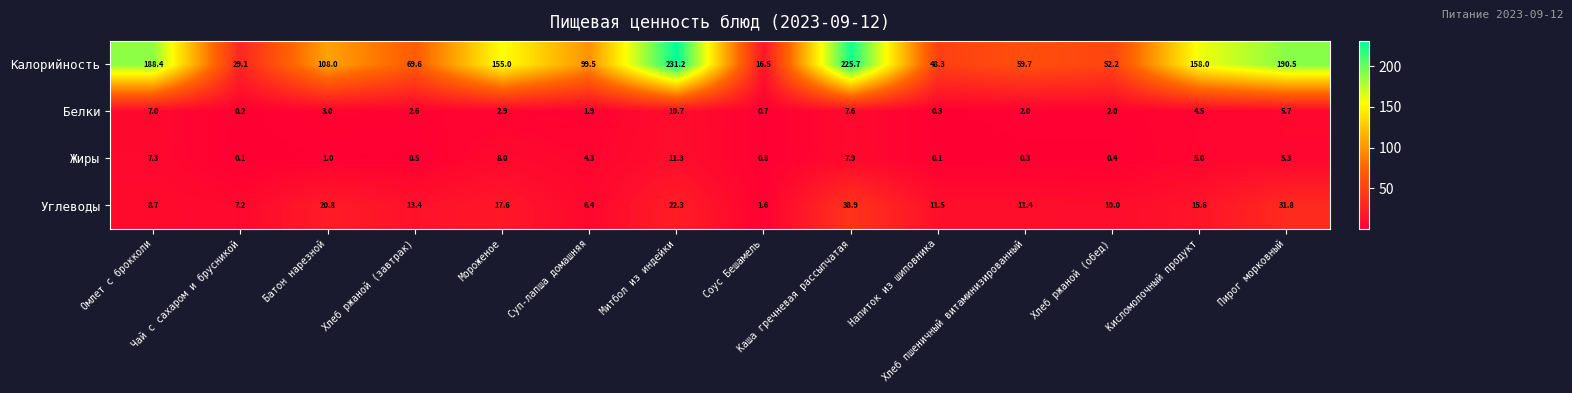

What is the difference between the second highest and second lowest values in the Жиры series?

7.9